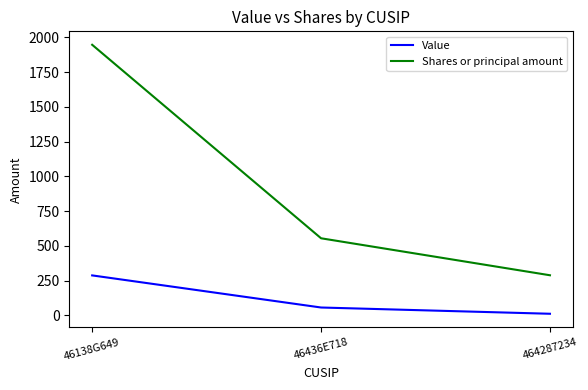

Reading right to left, extract all data points from this chart.

Value: 464287234=11	46436E718=56	46138G649=287
Shares or principal amount: 464287234=288	46436E718=554	46138G649=1946